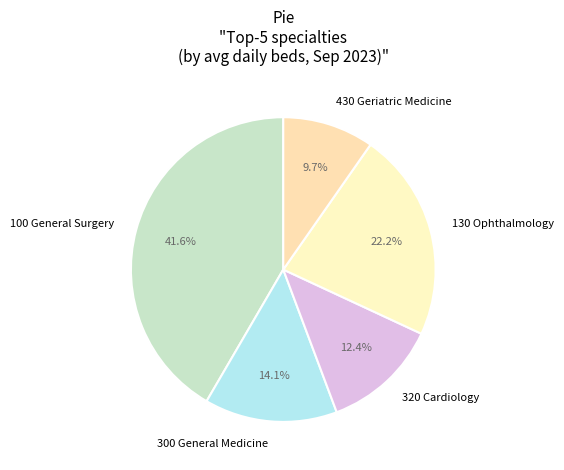

What is the ratio of the value at 320 Cardiology to the value at 430 Geriatric Medicine?

1.3